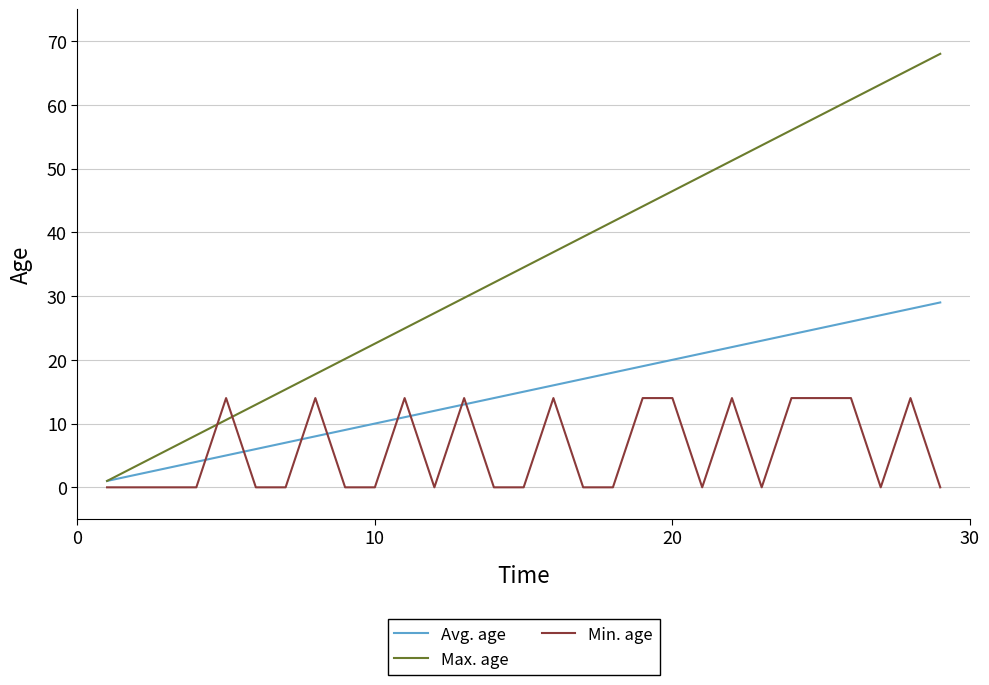

True or false: Min. age and Avg. age intersect in this chart.

True